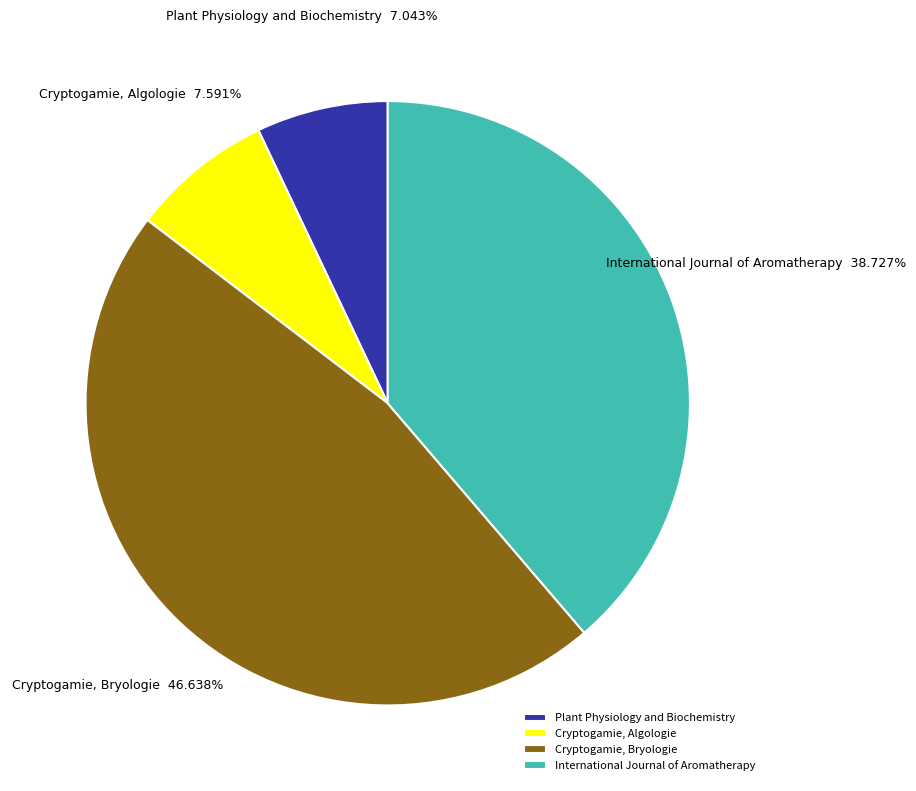

Does any single category account for the majority?

No